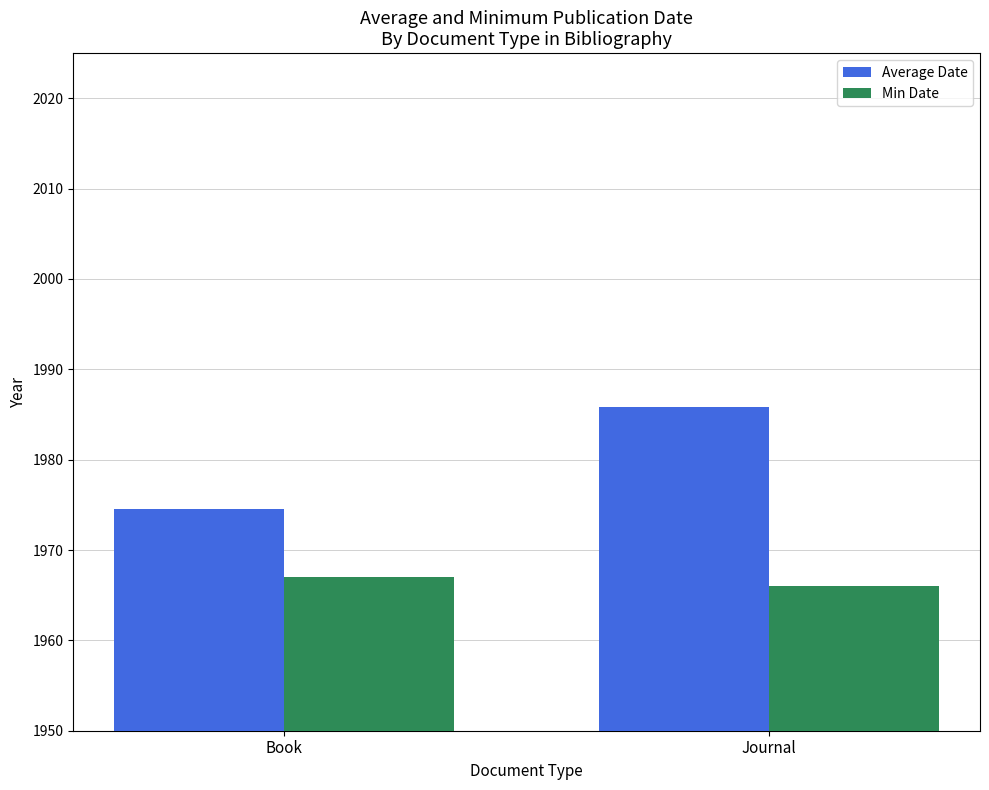

What is the sum of the Average Date values at Journal and Book?

3960.4